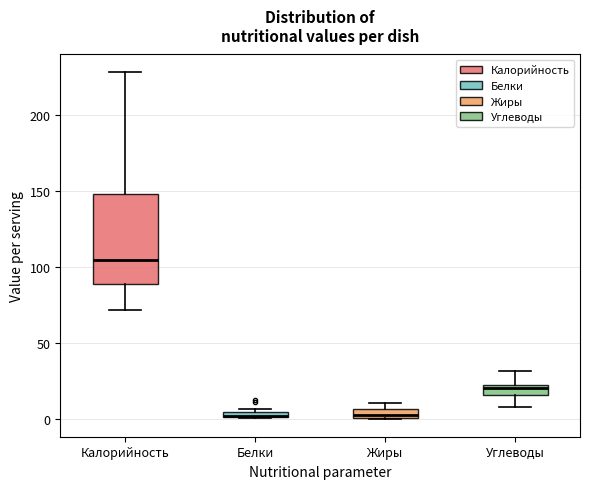

Where is the upper edge of the box for Белки on the y-axis? The values are not printed on the chart, so give them approximately, as read against the axis.

5